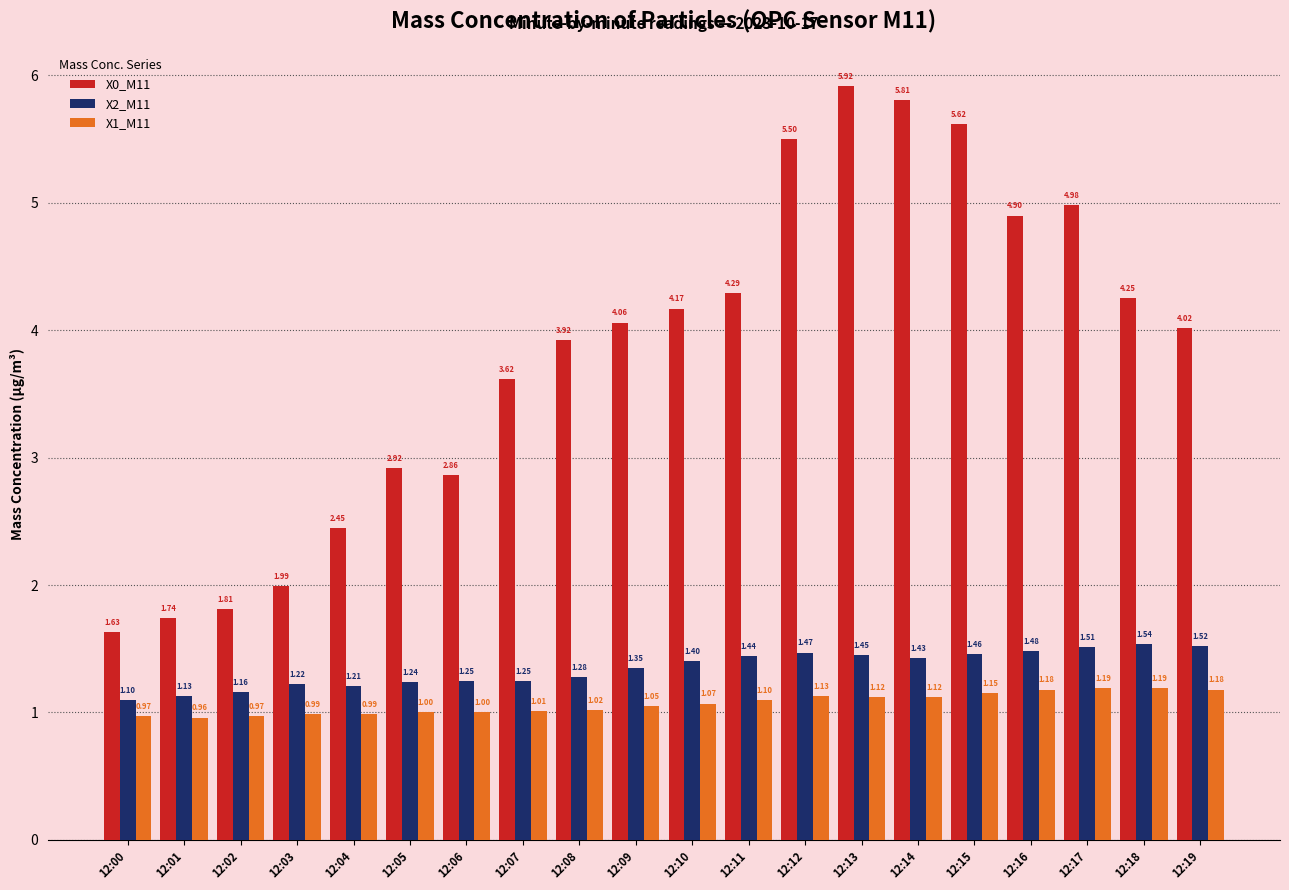

What is the sum of all X0_M11 values?

76.5